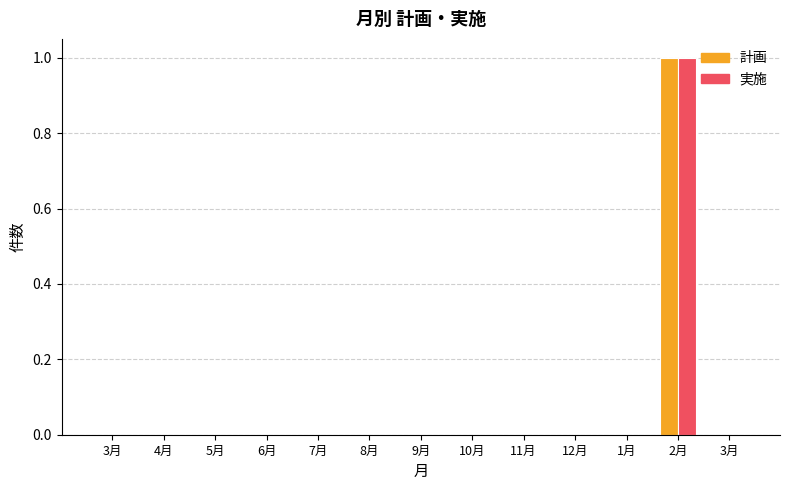

What are all the series names shown in the legend?

計画, 実施